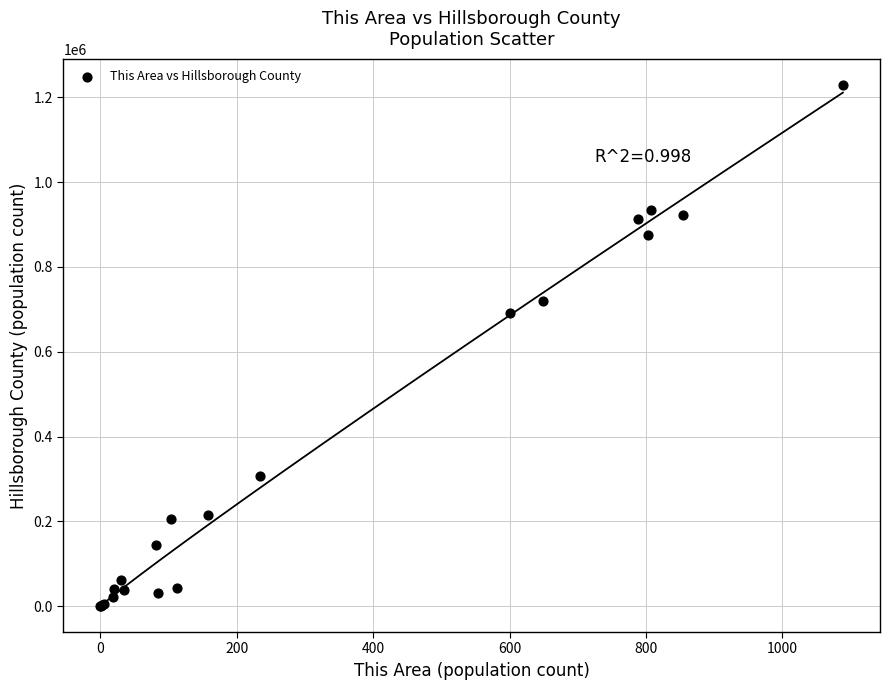

What Y value in the scatter plot is closest to 614965?

691921